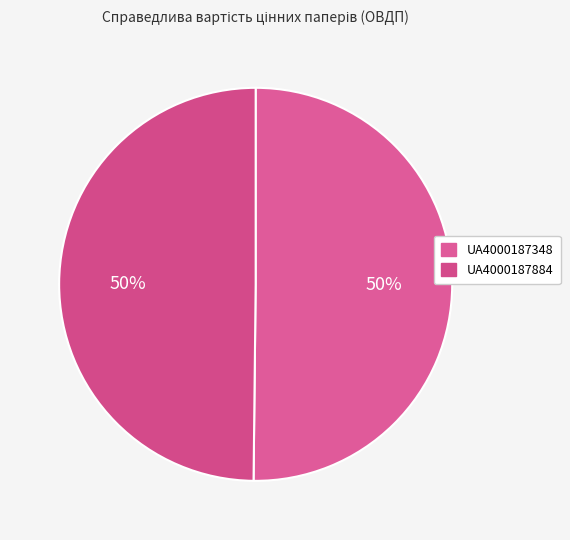

What percentage is NOT represented by UA4000187884?

50.2%